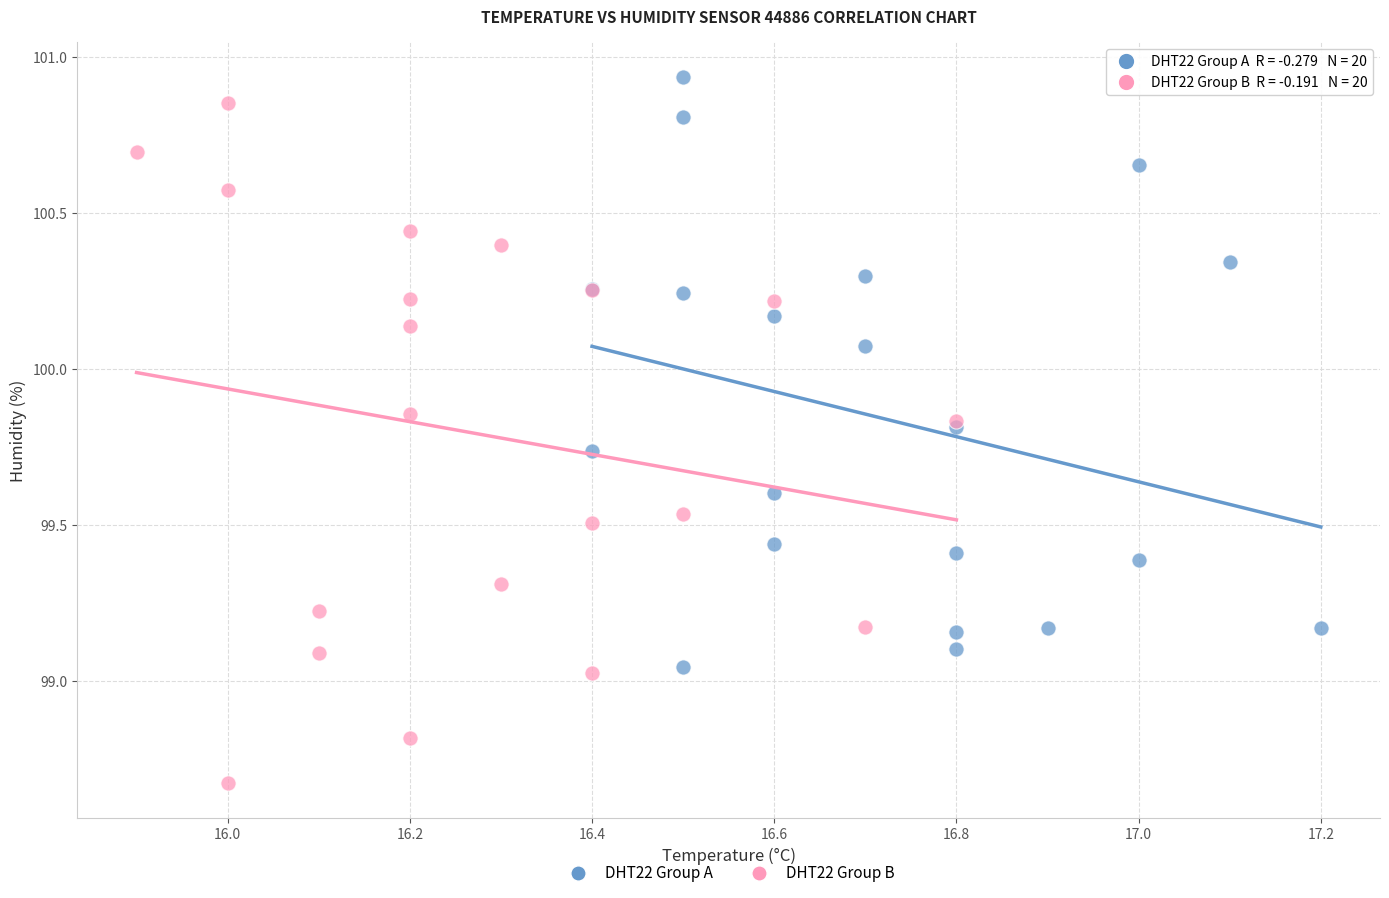

Which series has the widest spread of Y values?

DHT22 Group B